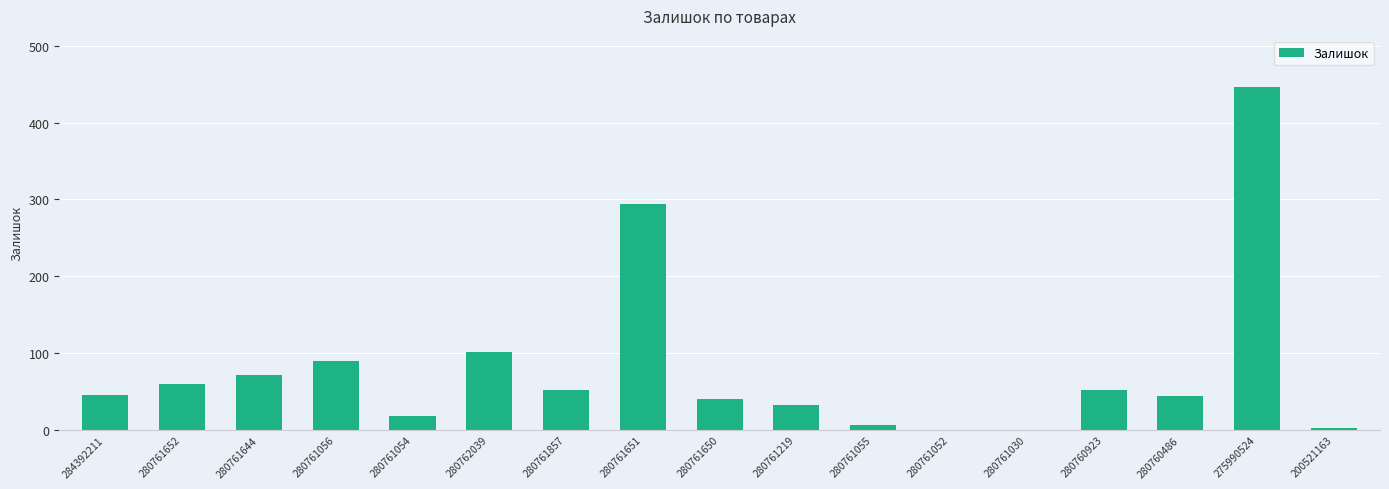

How many series are shown in this chart?

1